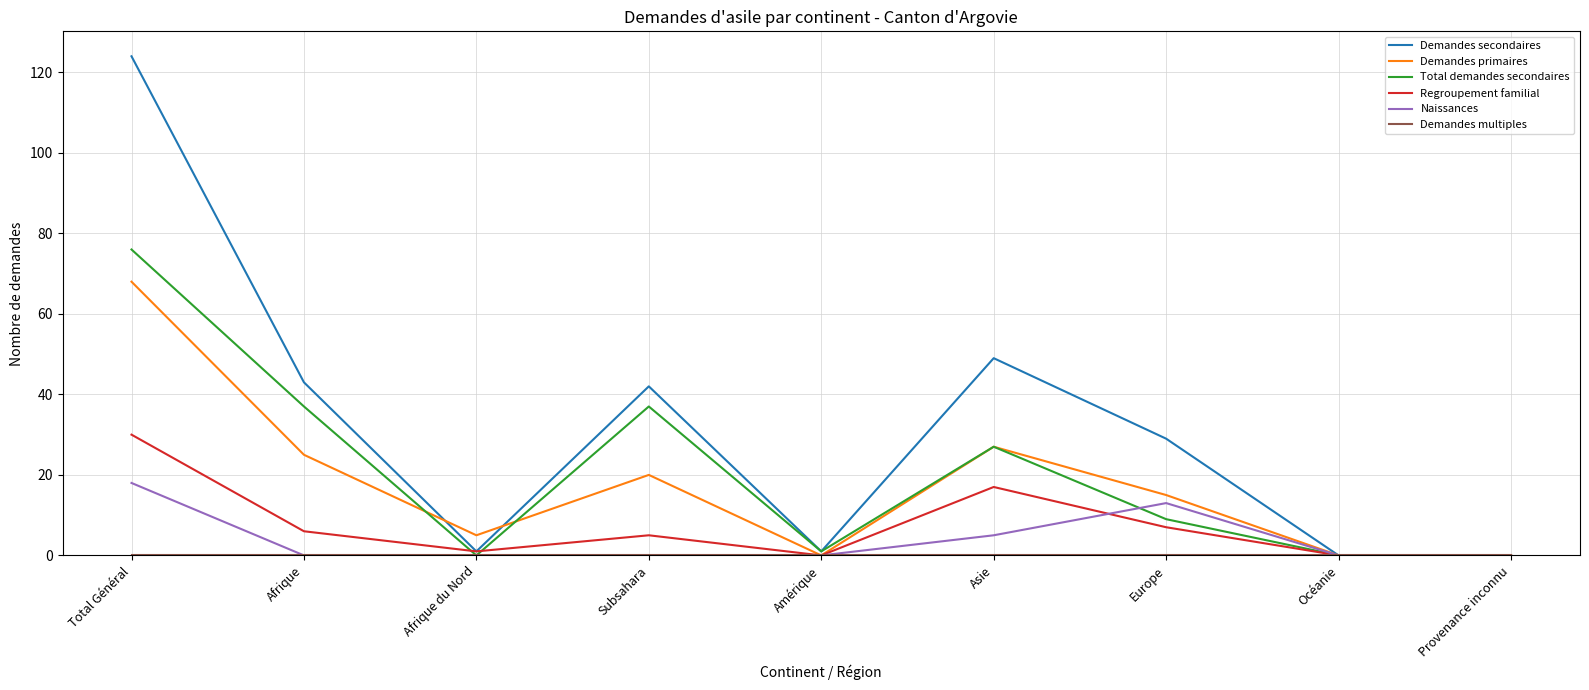

What is the difference between the maximum and minimum values in the Demandes primaires series?

68